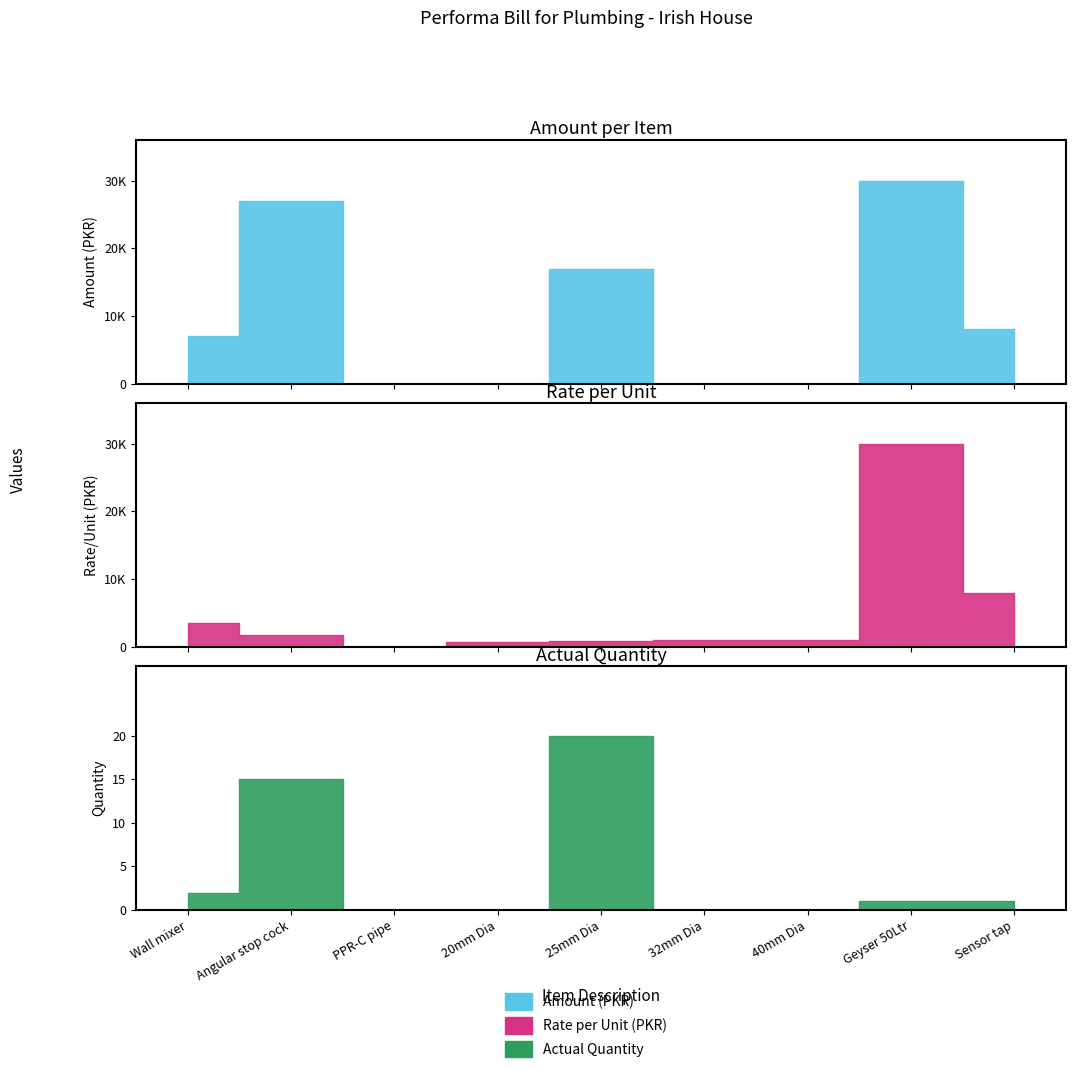

What is the difference between the maximum and minimum values?

30000